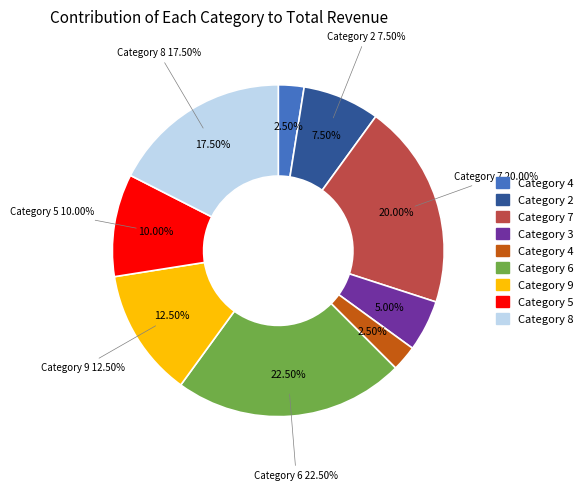

What percentage is NOT represented by 8?

82.5%